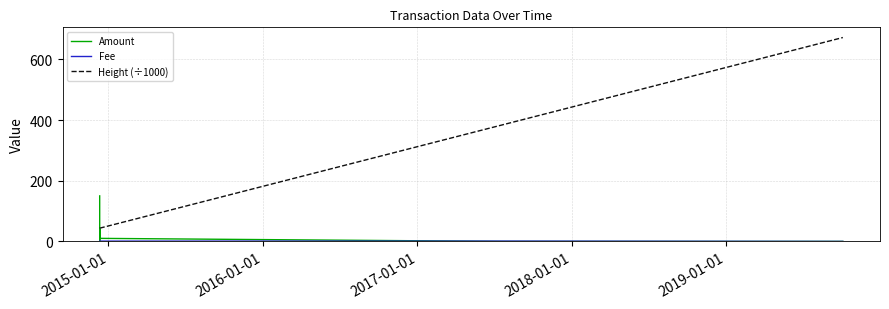

Which series has the largest range (max minus min)?

Height (÷1000)